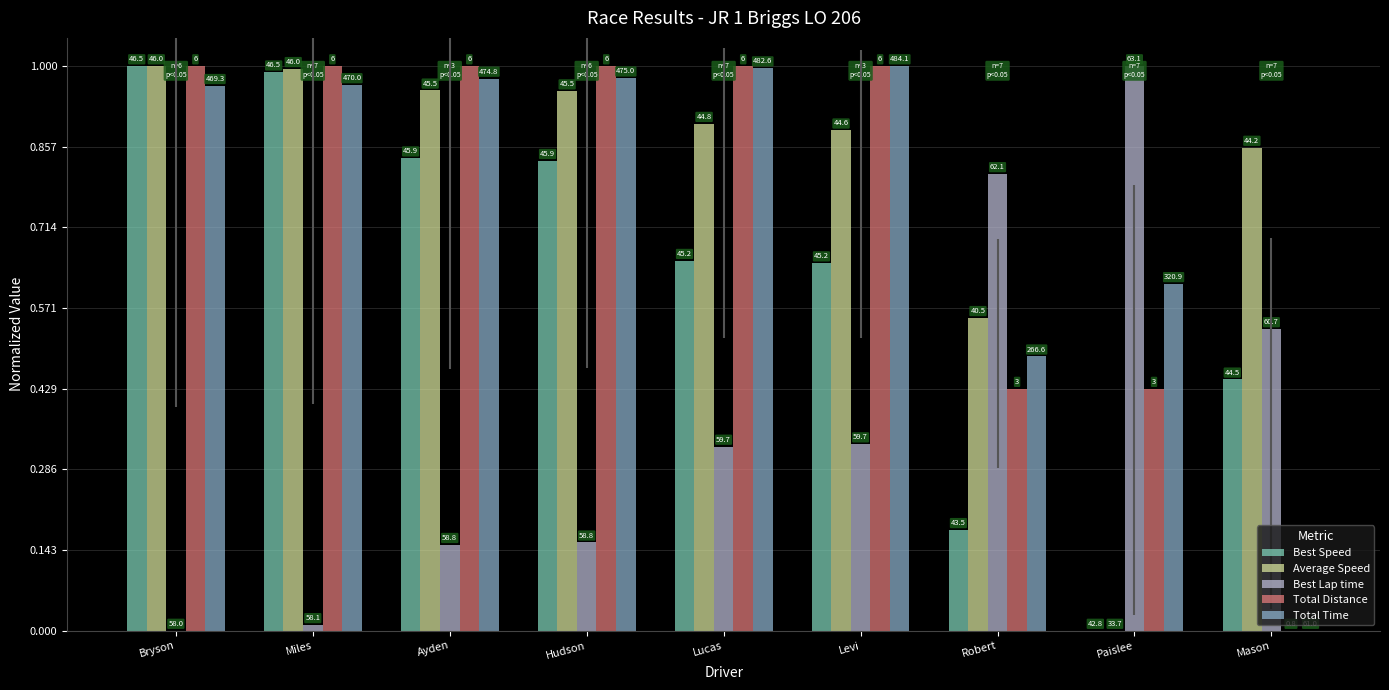

Which category has the highest value across all series?

Bryson